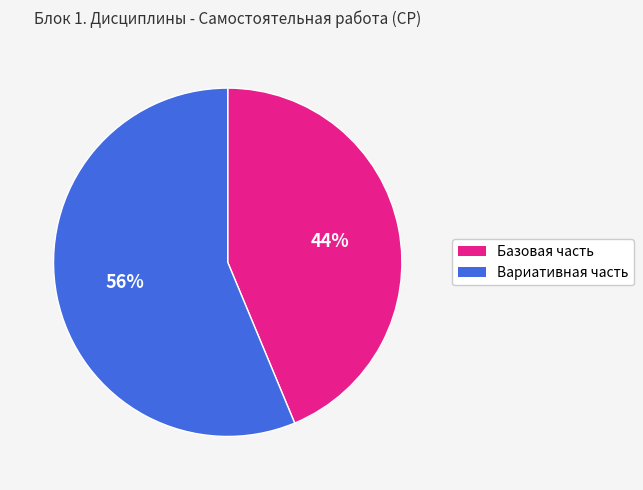

To the nearest percent, what is the combined percentage of Базовая часть and Вариативная часть?

100%